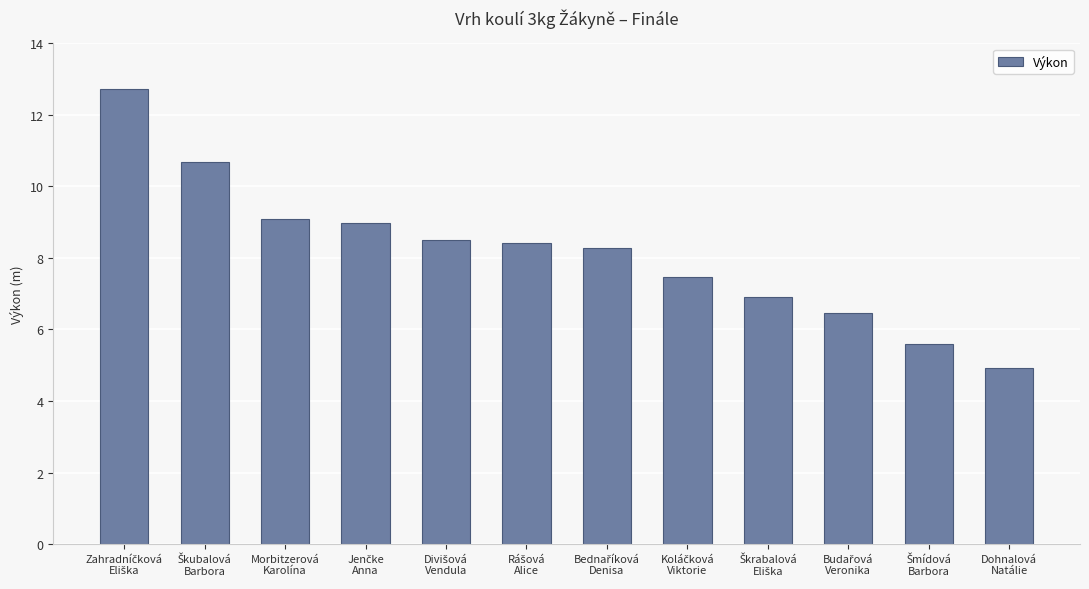

What is the value of the 4th bar from the left?

9.0